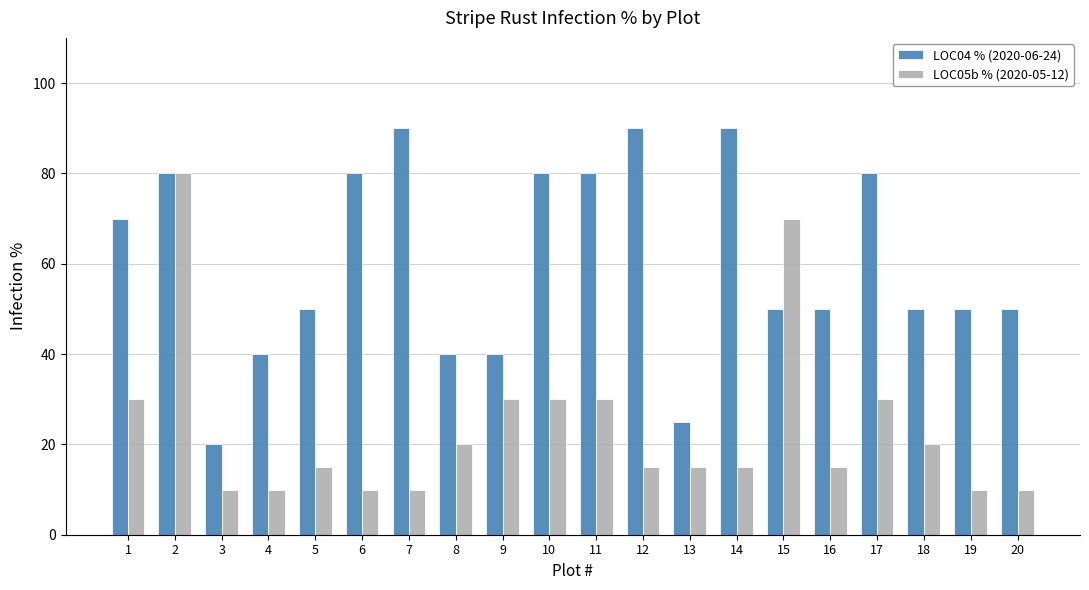

List the series in order of their peak value, lowest first.

LOC05b % (2020-05-12), LOC04 % (2020-06-24)